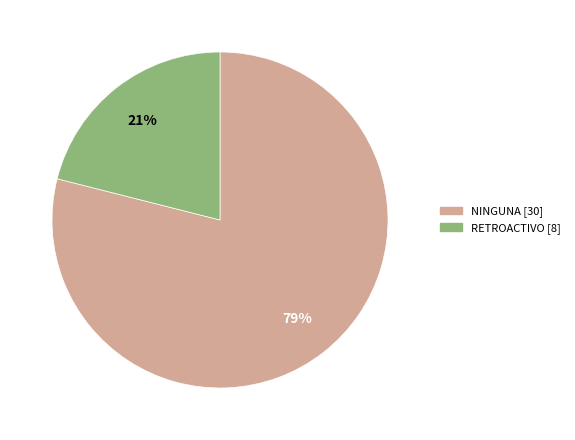

Is there a majority slice in this chart?

Yes